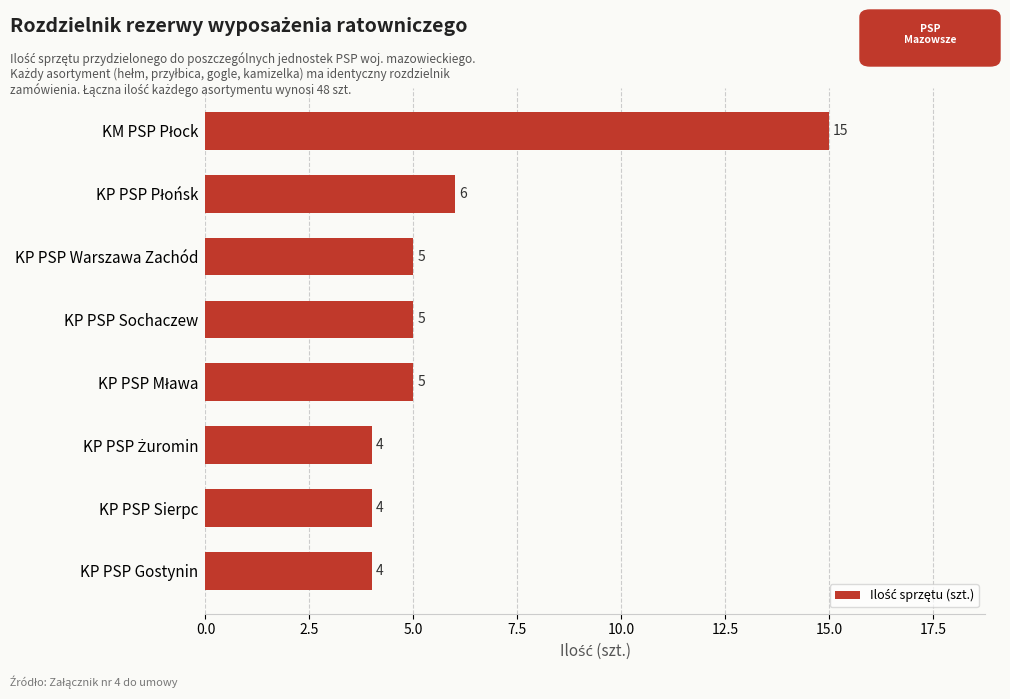

Does the chart contain any negative values?

No